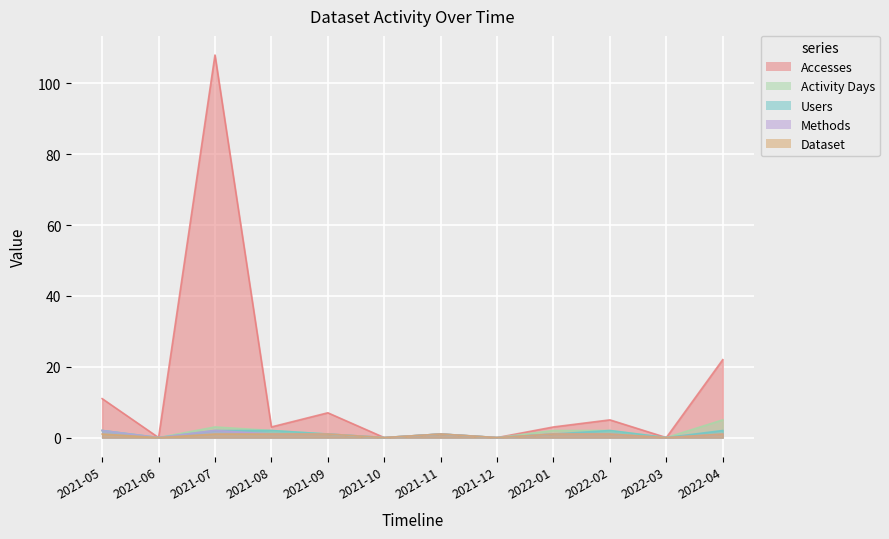

Which has a higher value, 2021-05 or 2021-12?

2021-05